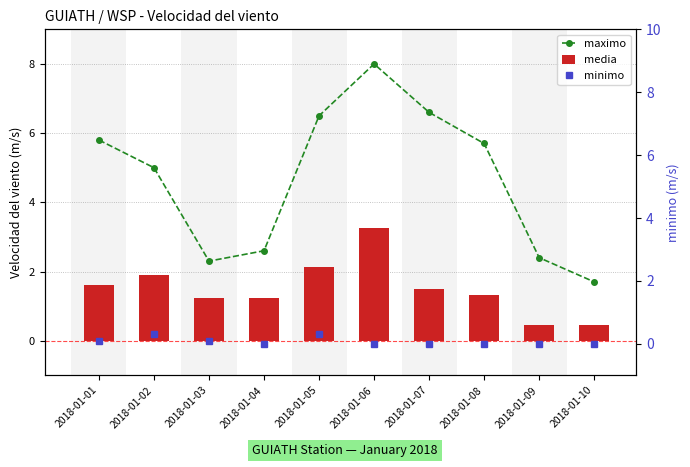

At which label is media closest to 1?

2018-01-03